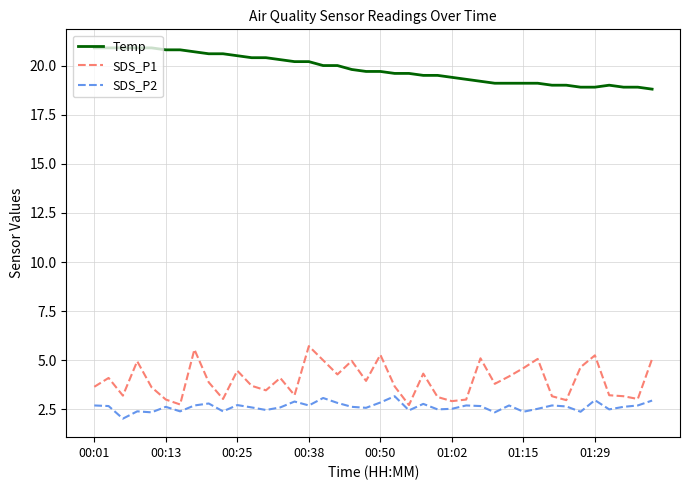

True or false: SDS_P1 and Temp cross at least once.

False